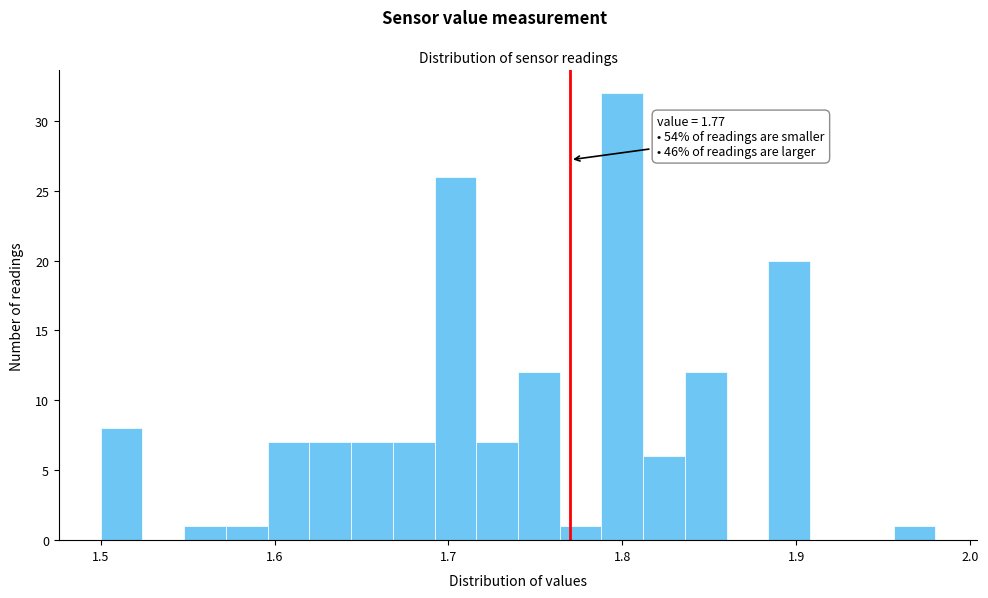

Around what value on the x-axis is the tallest bar? Give the approximate position of its centre, as read against the axis.

1.80